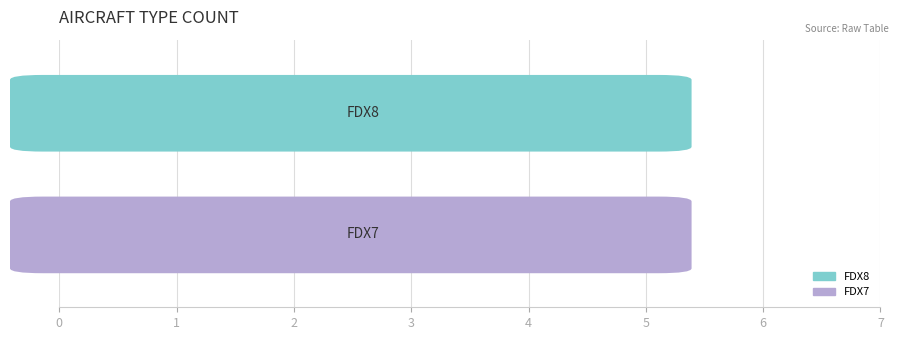

Which series has the largest range (max minus min)?

FDX8